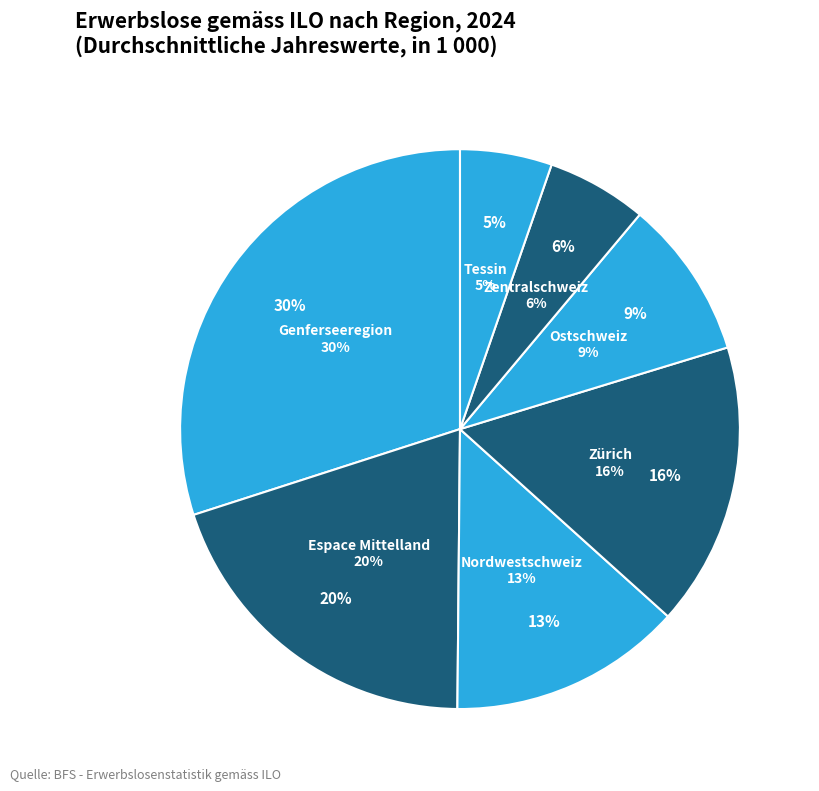

How many segments does this pie chart have?

7